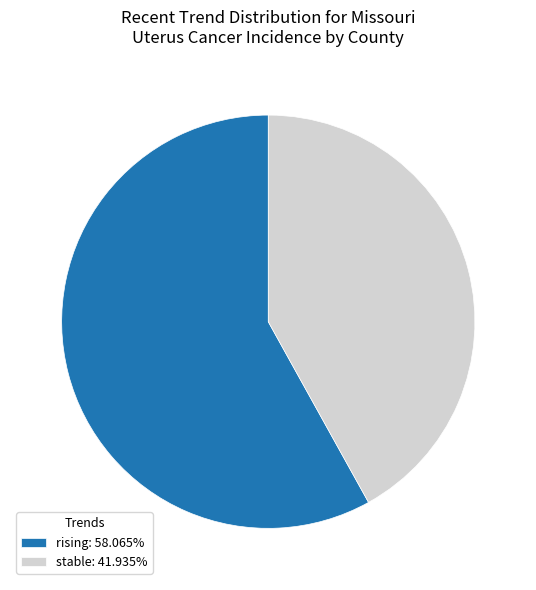

Do rising: 58.065% and stable: 41.935% together represent more than half of the pie?

Yes